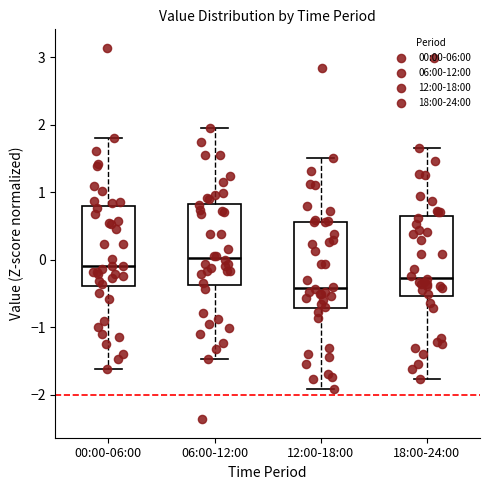

Where is the upper edge of the box for 12:00-18:00 on the y-axis? The values are not printed on the chart, so give them approximately, as read against the axis.

0.6